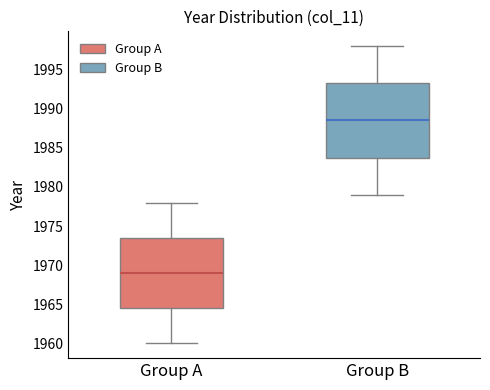

Which box has the highest median line?

Group B